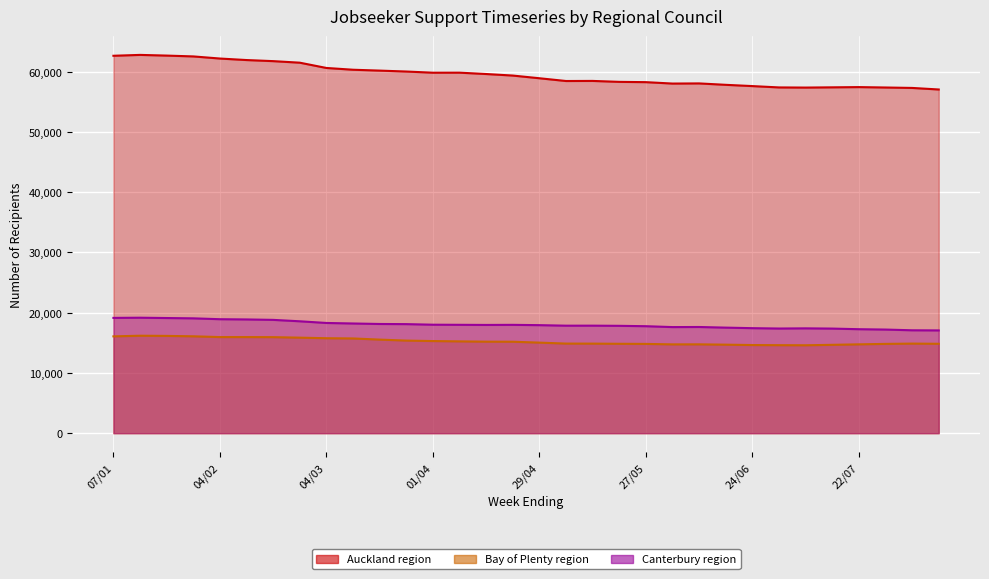

What is the sum of the Canterbury region values at 04/02 and 07/01?

38067